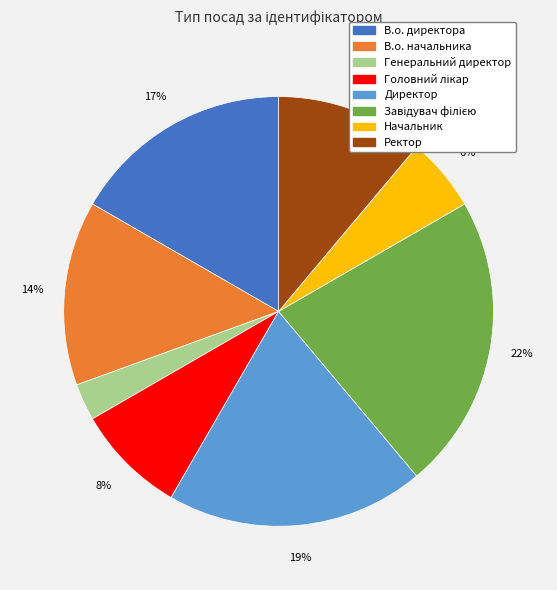

Is there any slice that represents more than half of the pie?

No